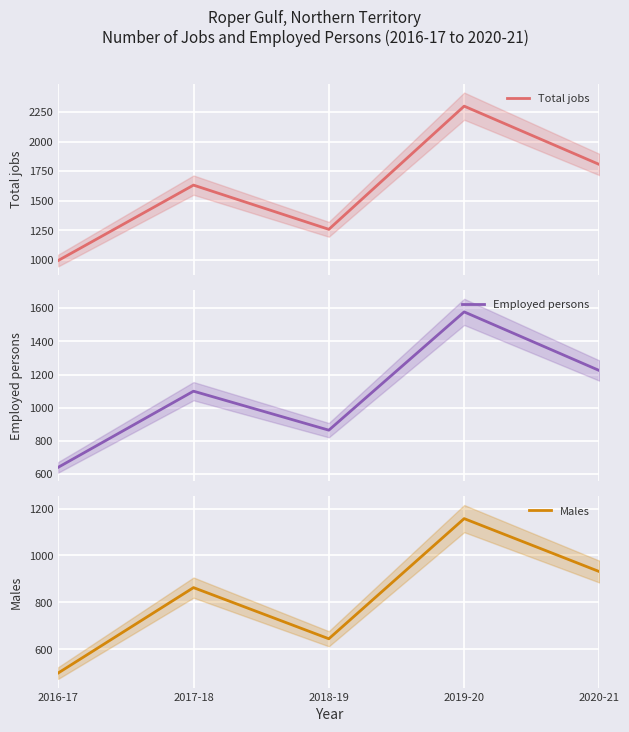

Rank the series by their average value, from lowest to highest.

Males, Employed persons, Total jobs